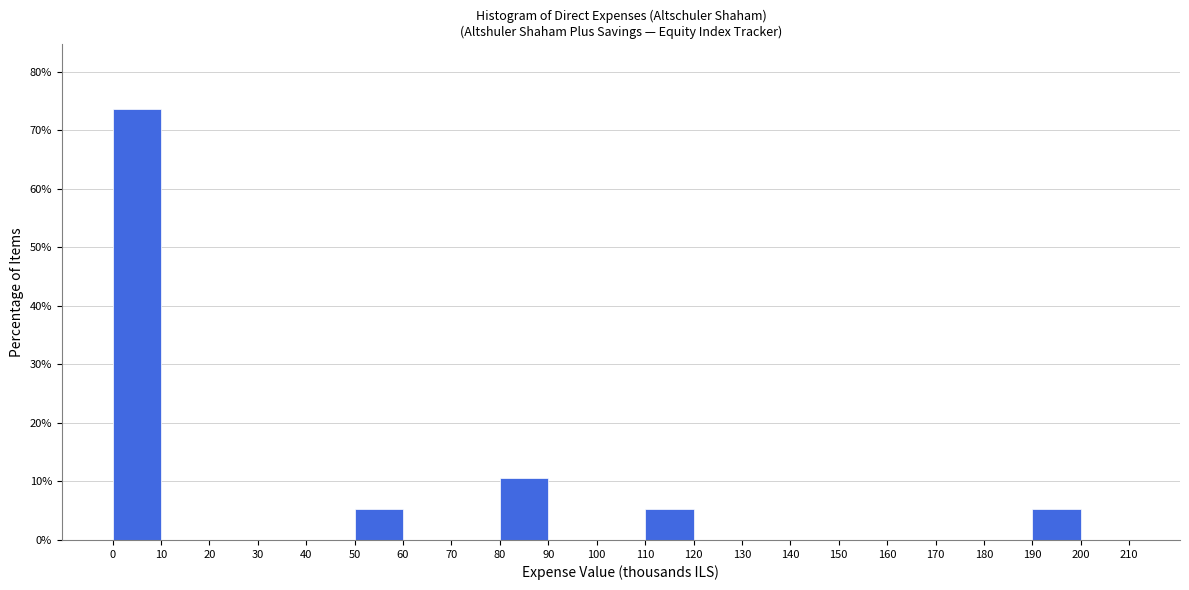

Reading left to right, transcribe this chart: for each bar, give the range it covers on the x-axis and its height. The values are not printed on the chart, so give them approximately, as read against the axis.

0 to 10: 74
10 to 20: 0
20 to 30: 0
30 to 40: 0
40 to 50: 0
50 to 60: 5
60 to 70: 0
70 to 80: 0
80 to 90: 11
90 to 100: 0
100 to 110: 0
110 to 120: 5
120 to 130: 0
130 to 140: 0
140 to 150: 0
150 to 160: 0
160 to 170: 0
170 to 180: 0
180 to 190: 0
190 to 200: 5
200 to 210: 0